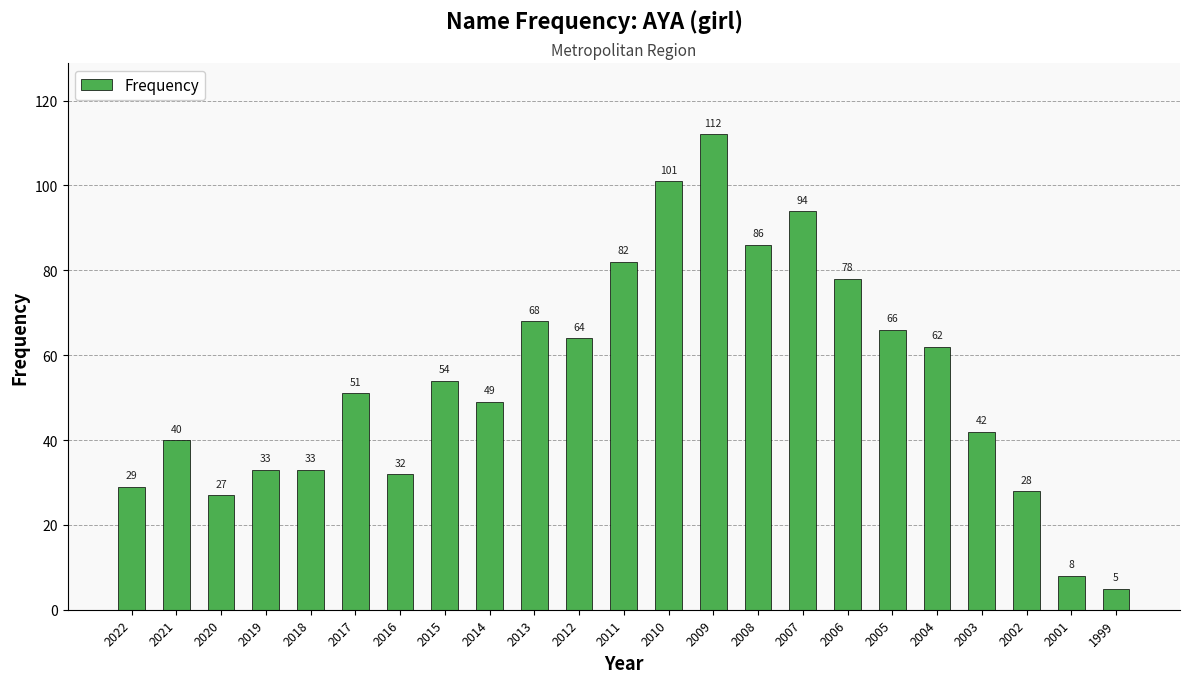

What is the change in value from 2022 to 2013?

+39